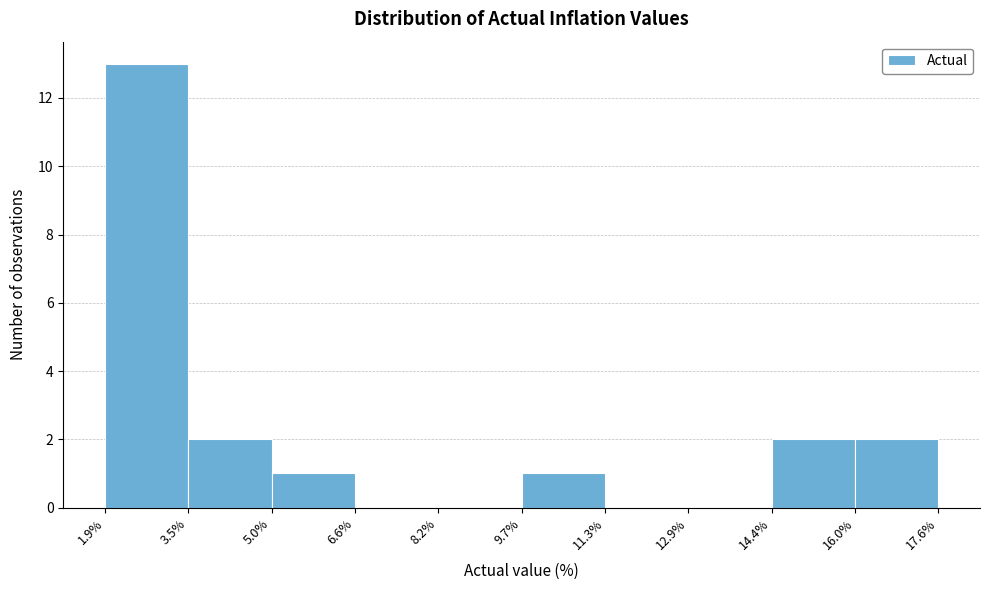

Reading left to right, list every bar in this chart as the range it spans on the x-axis followed by its height. The values are not printed on the chart, so give them approximately, as read against the axis.

1.9% to 3.5%: 13
3.5% to 5.0%: 2
5.0% to 6.6%: 1
6.6% to 8.2%: 0
8.2% to 9.7%: 0
9.7% to 11.3%: 1
11.3% to 12.9%: 0
12.9% to 14.4%: 0
14.4% to 16.0%: 2
16.0% to 17.6%: 2